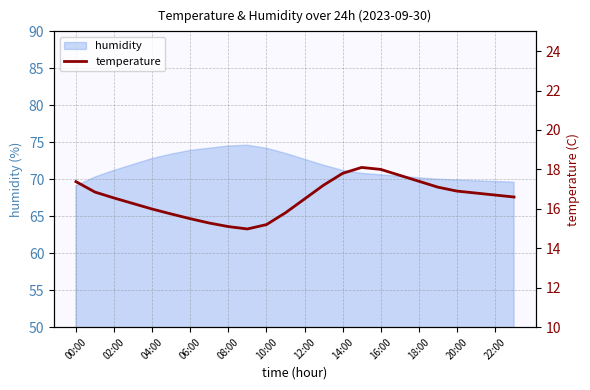

At which label does the data first exceed 16?

00:00